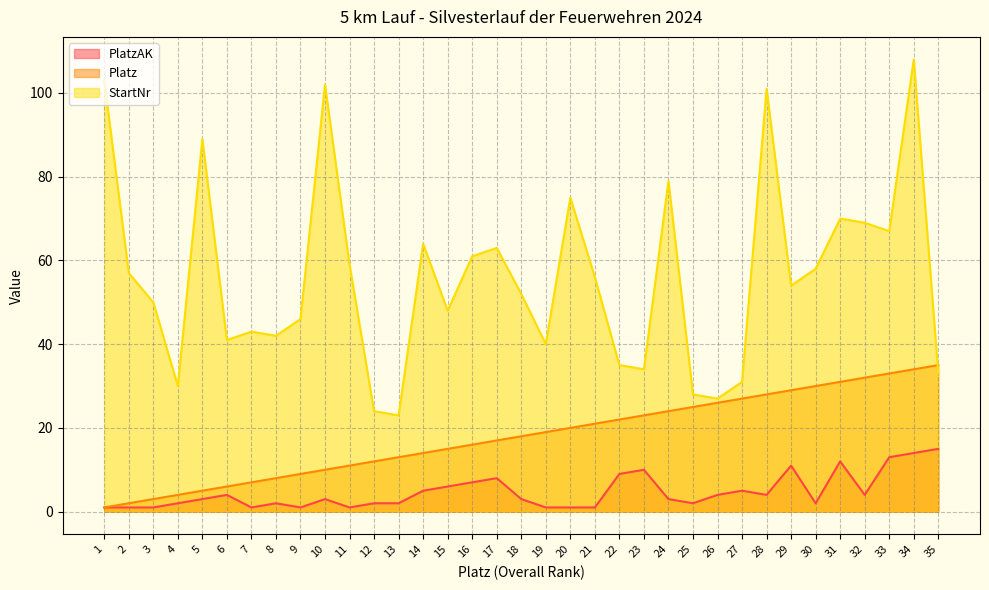

The Platz series shows 11 at 33. True or false?

False